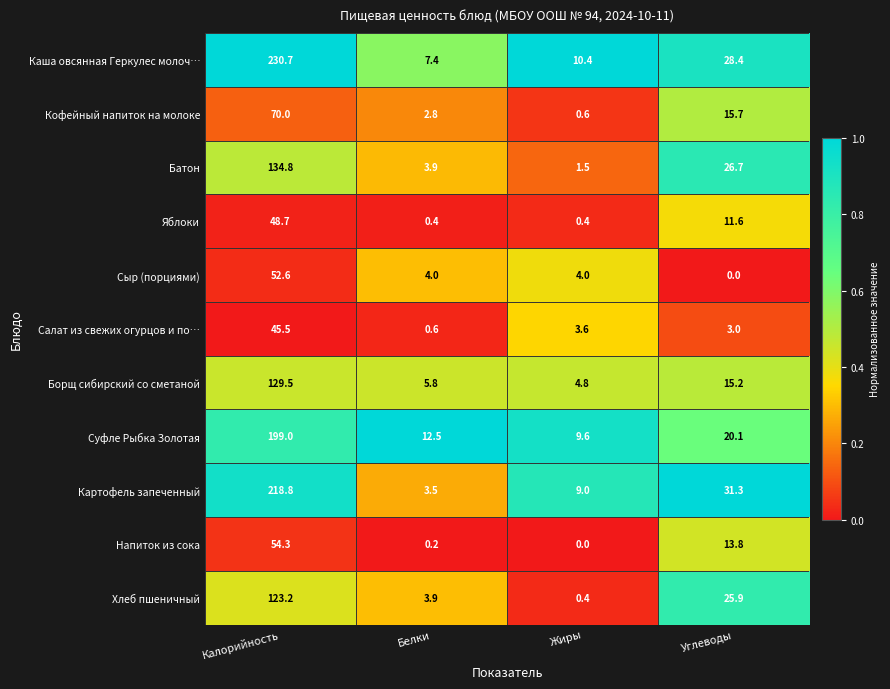

The Напиток из сока series shows -18.8 at Жиры. True or false?

False